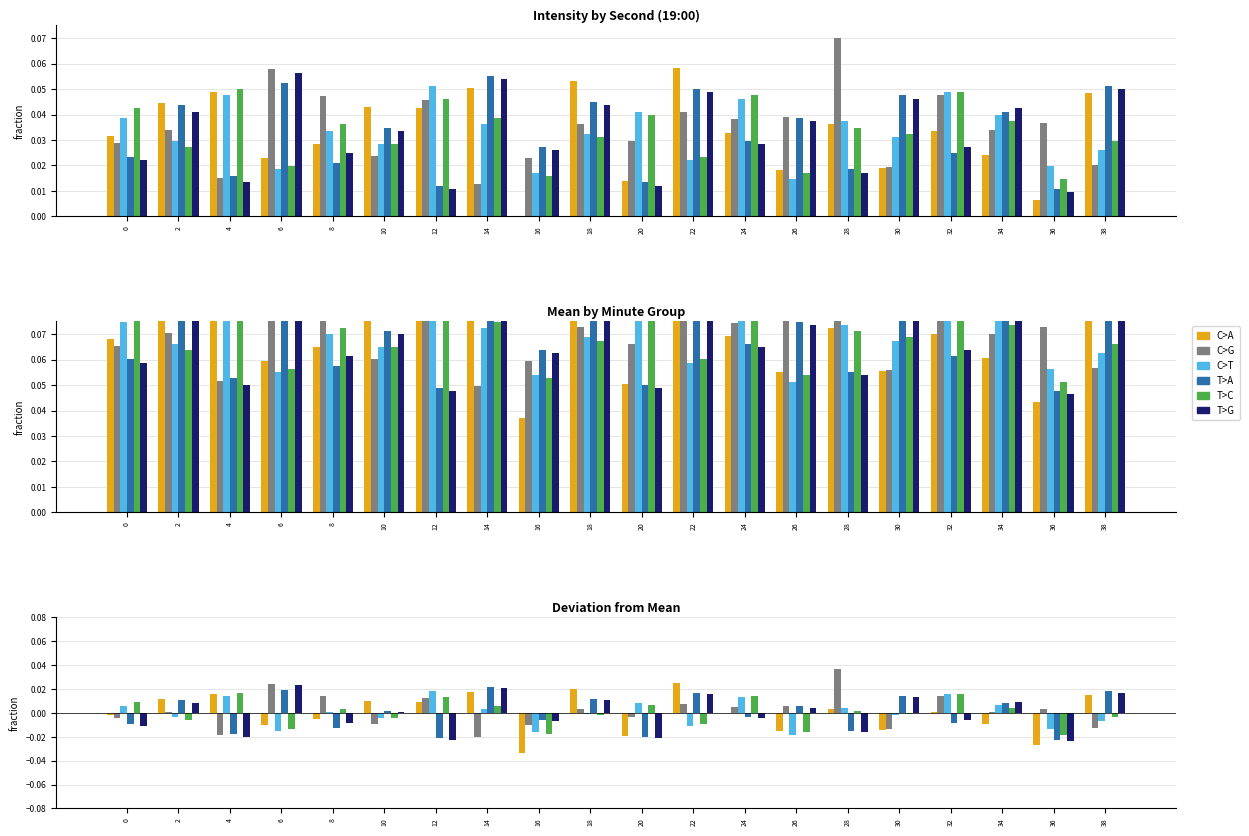

Is it true that C>G equals -0.0 at 14?

False